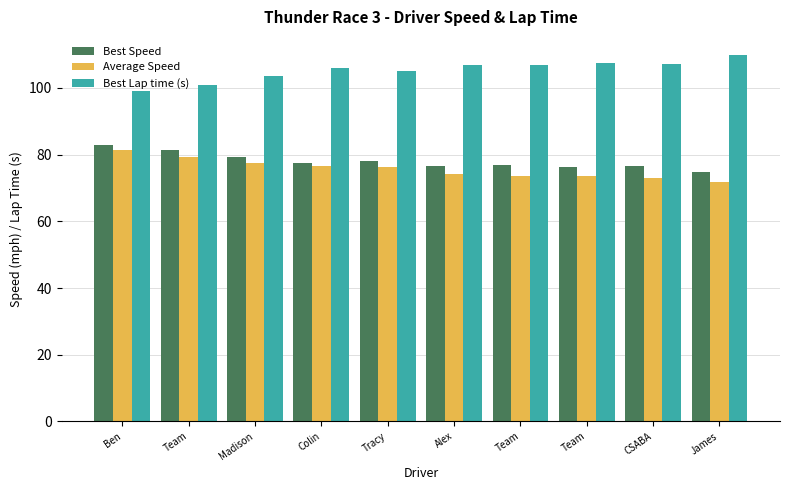

What is the sum of all Best Speed values?

779.9